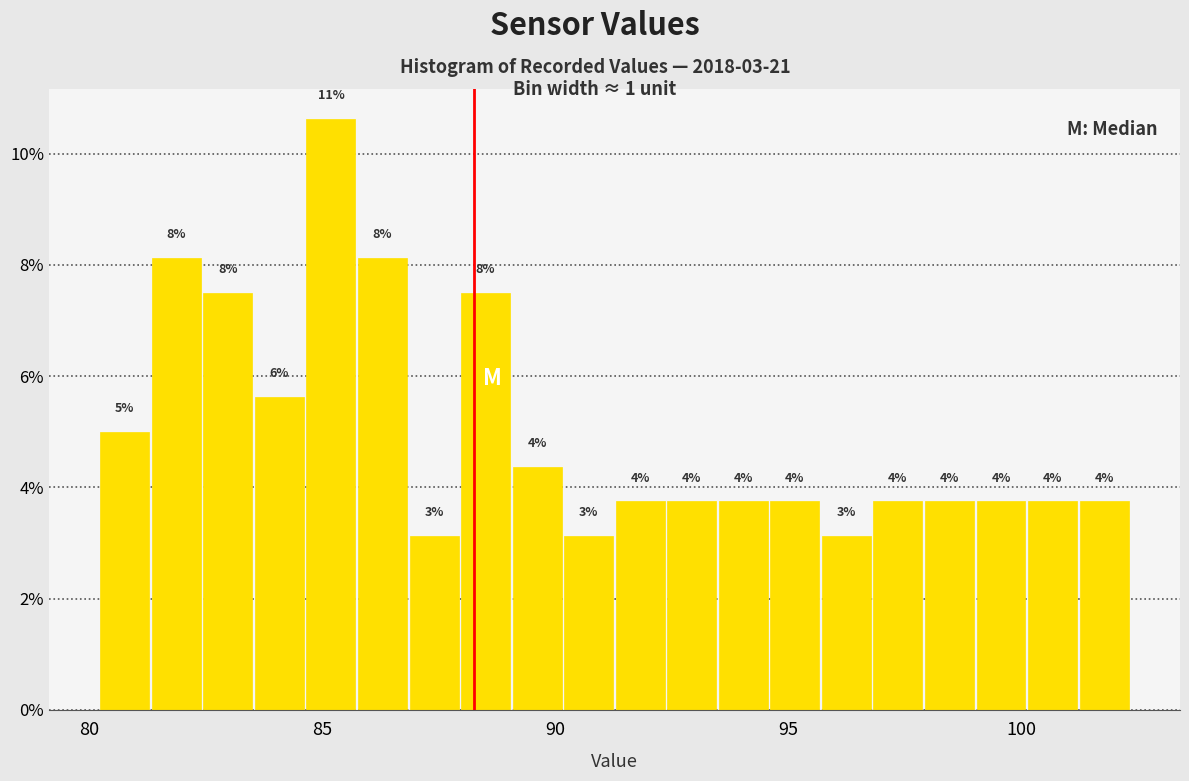

Around what value on the x-axis is the tallest bar? Give the approximate position of its centre, as read against the axis.

85.0